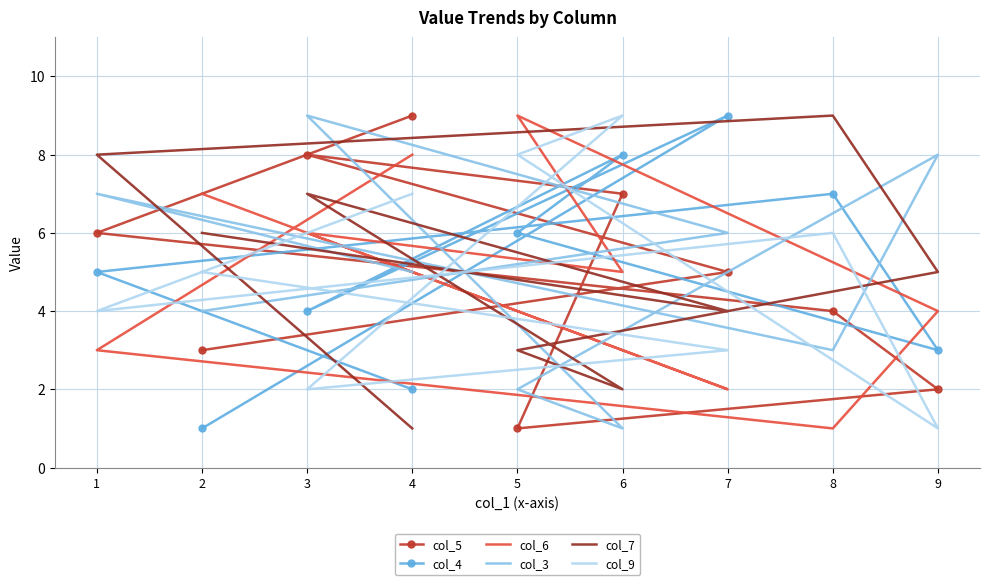

Reading right to left, what are all the values shown in this chart?

col_5: 2=3	7=5	3=8	6=7	5=1	9=2	8=4	1=6	4=9
col_4: 2=1	7=9	3=4	6=8	5=6	9=3	8=7	1=5	4=2
col_6: 2=7	7=2	3=6	6=5	5=9	9=4	8=1	1=3	4=8
col_3: 2=4	7=6	3=9	6=1	5=2	9=8	8=3	1=7	4=5
col_7: 2=6	7=4	3=7	6=2	5=3	9=5	8=9	1=8	4=1
col_9: 2=5	7=3	3=2	6=9	5=8	9=1	8=6	1=4	4=7